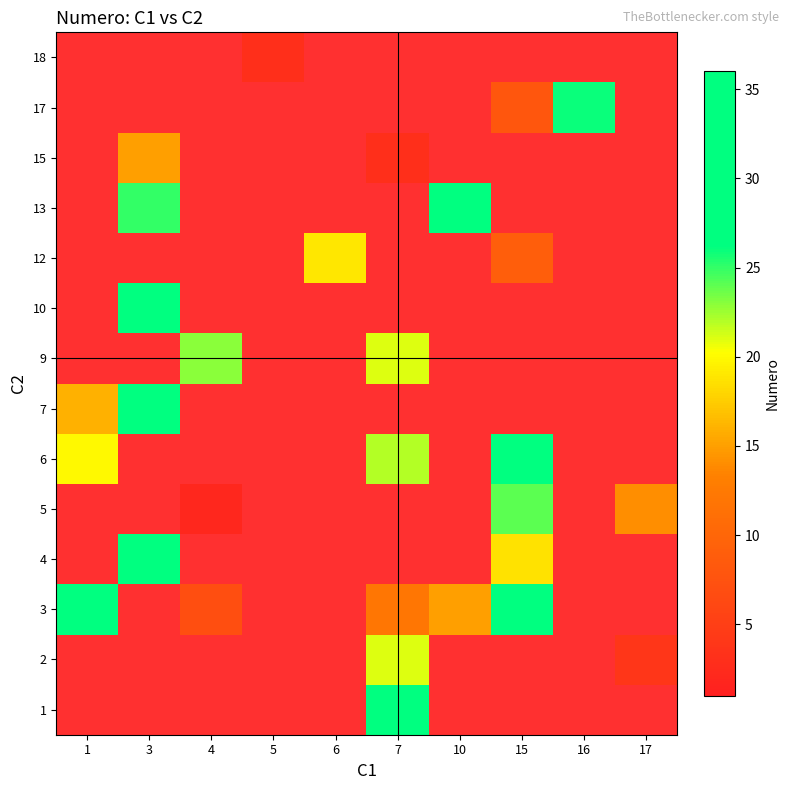

List the labels in order of 1 value, smallest first.

1, 3, 4, 5, 6, 7, 10, 15, 16, 17